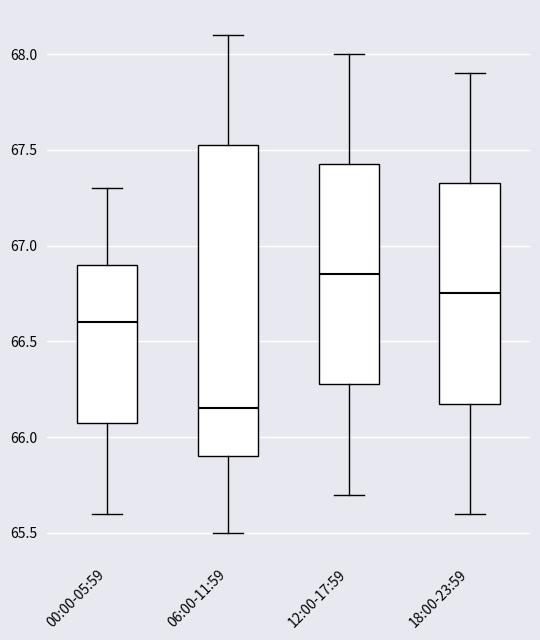

Which box's median line is the lowest?

06:00-11:59